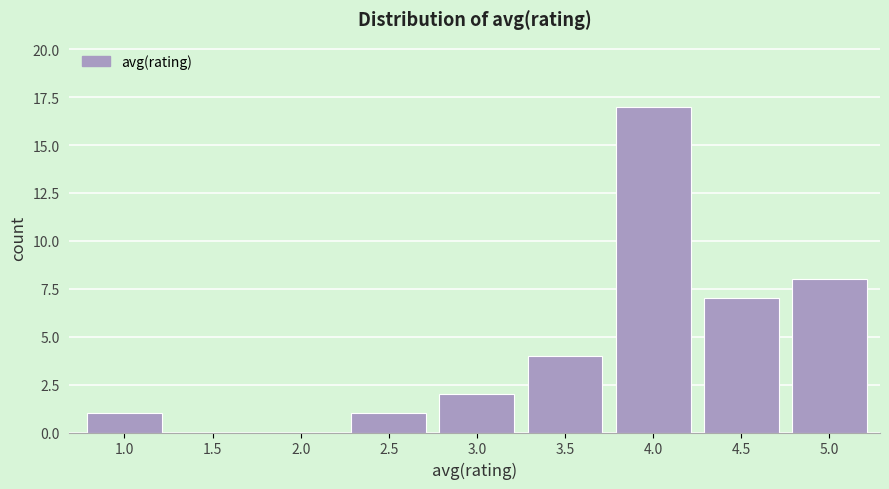

Reading right to left, list all the values displayed in this chart.

5.0=8	4.5=7	4.0=17	3.5=4	3.0=2	2.5=1	2.0=0	1.5=0	1.0=1